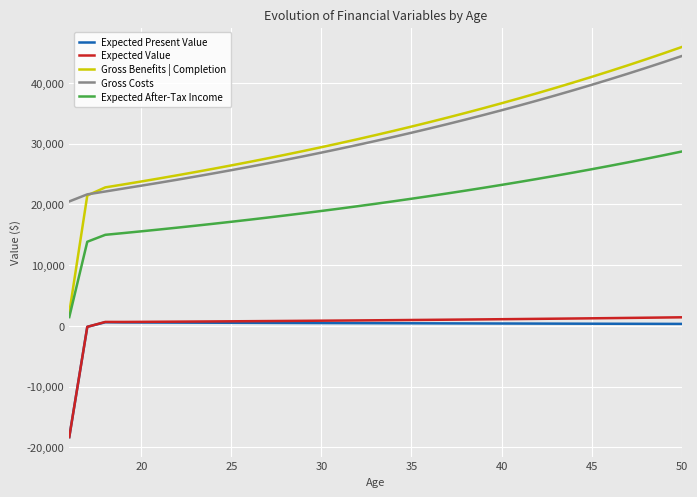

What is the greatest value displayed?

45894.6